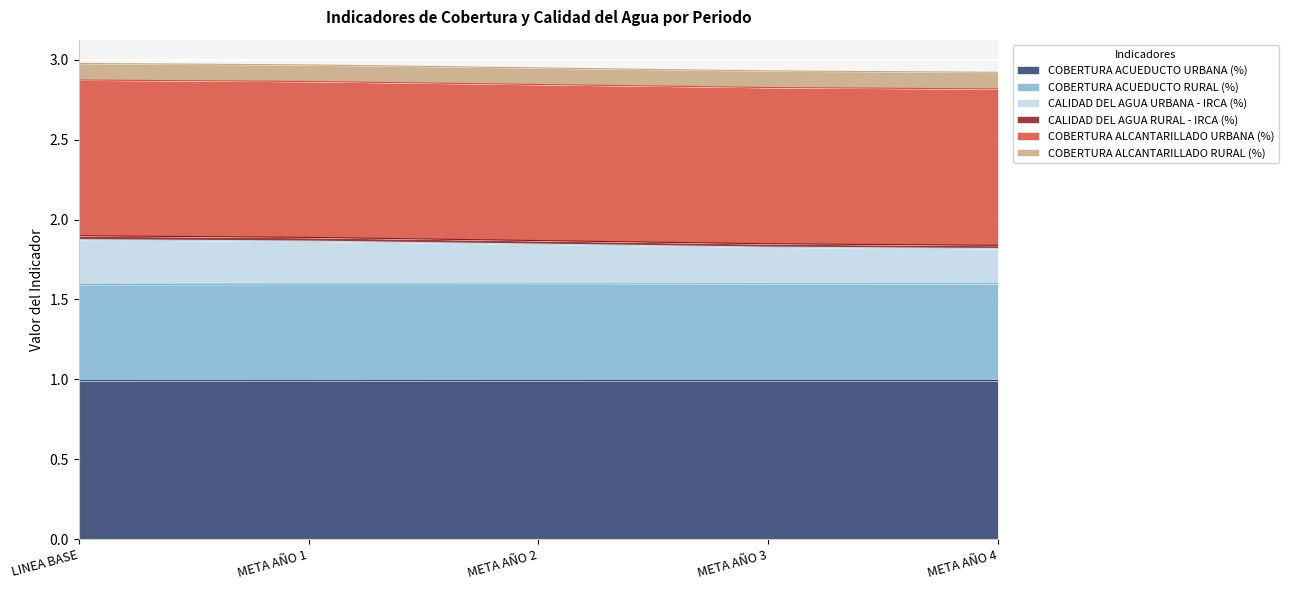

Between META AÑO 2 and META AÑO 4, which series saw the biggest shift?

CALIDAD DEL AGUA URBANA - IRCA (%)